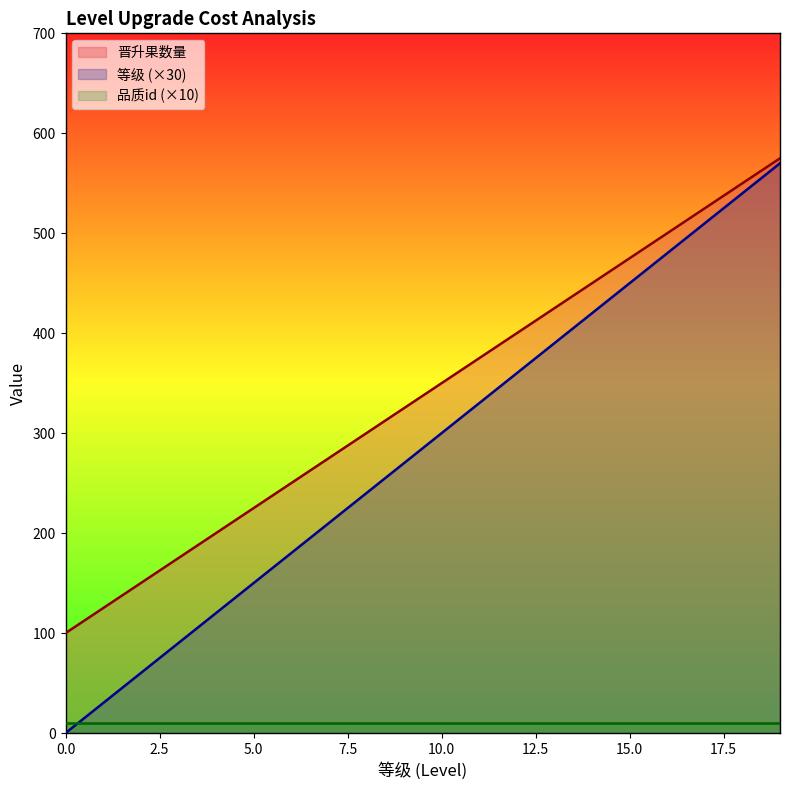

What value does the 晋升果数量 series have at 11?

330